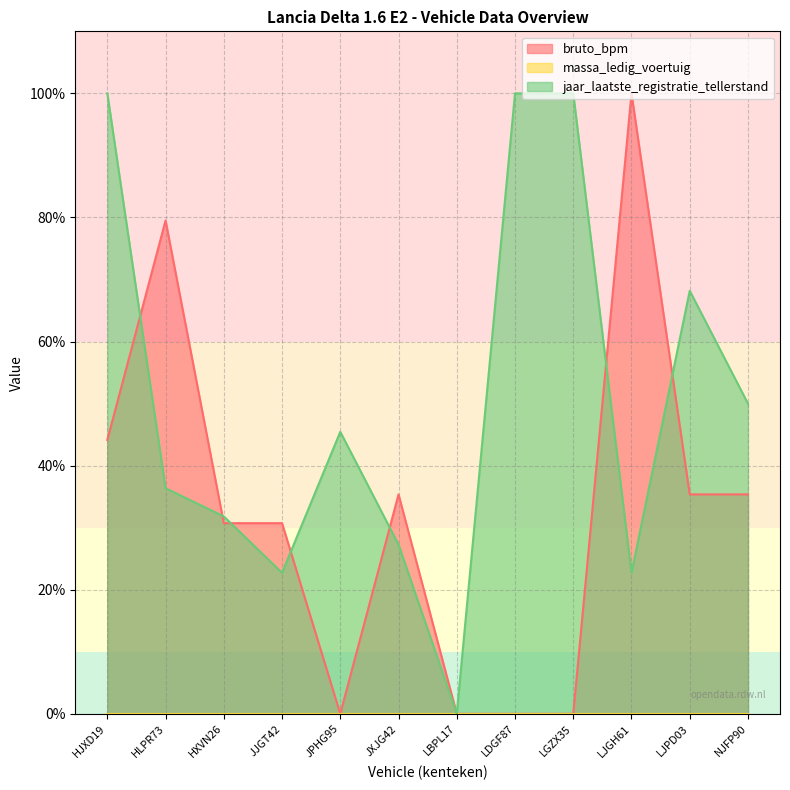

Which category has the lowest value across all series?

JPHG95